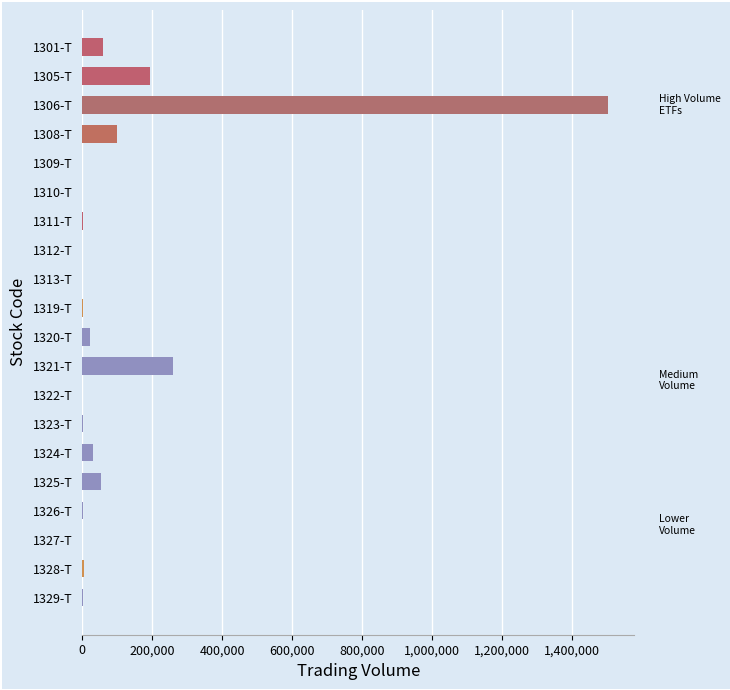

At which label is the value closest to 751497?

1321-T